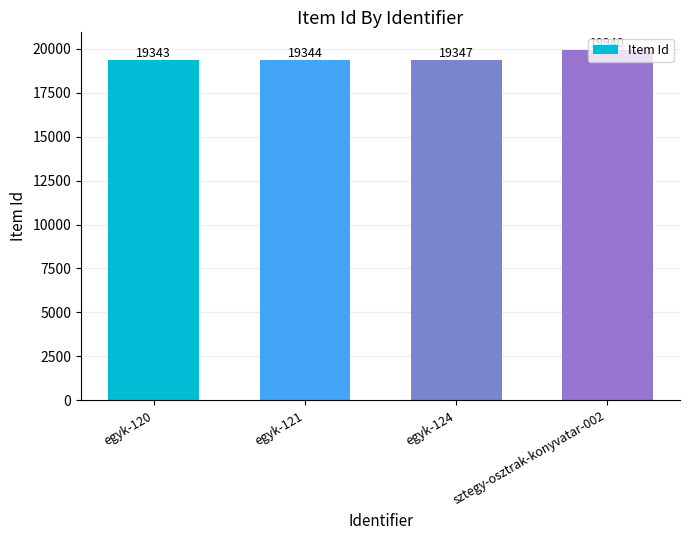

What is the minimum value shown in the chart?

19343